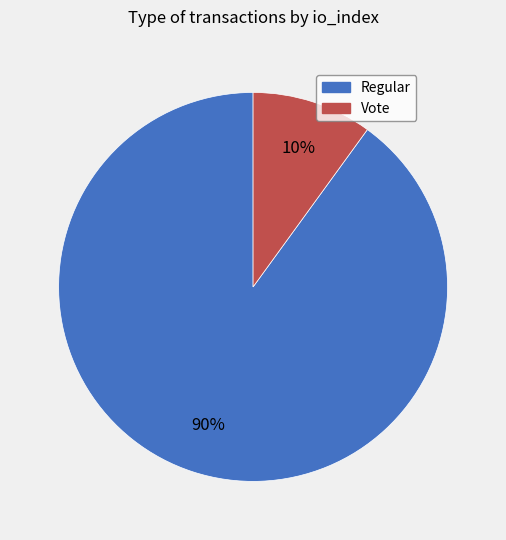

To the nearest percent, what is the combined percentage of Regular and Vote?

100%